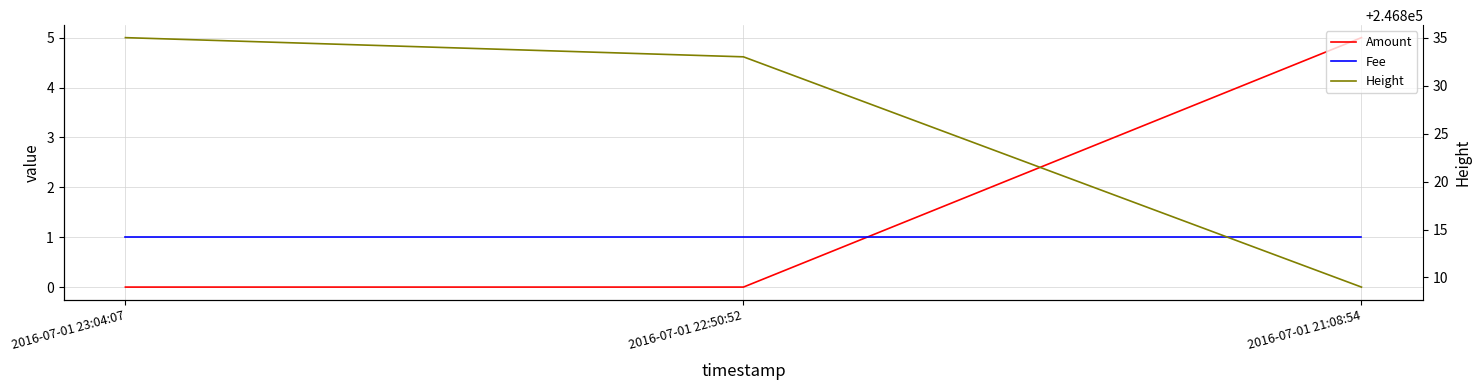

What position from the left is 2016-07-01 21:08:54?

3